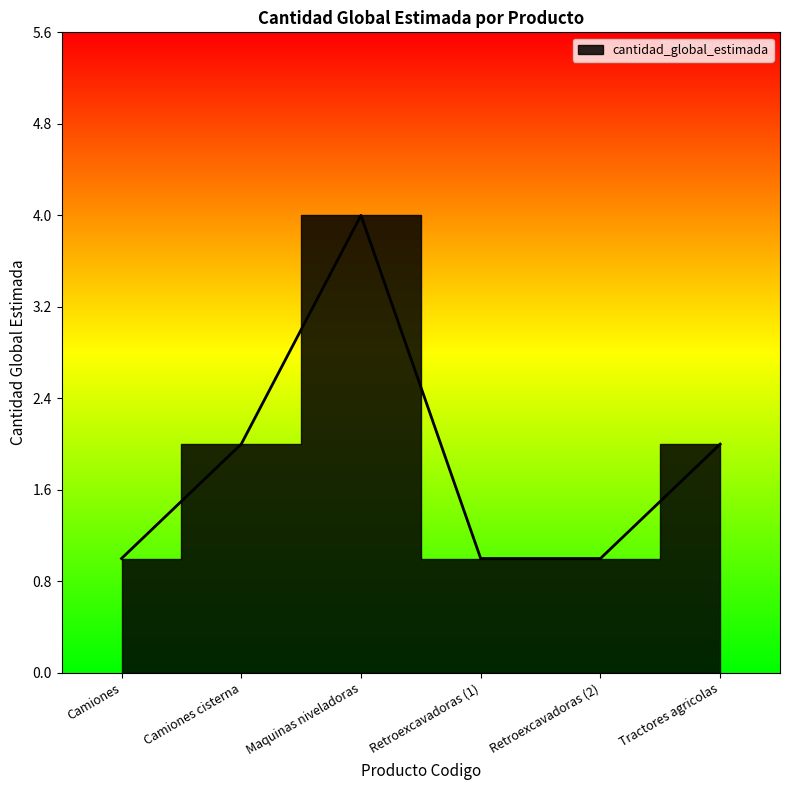

What is the difference between the second highest and minimum values?

1